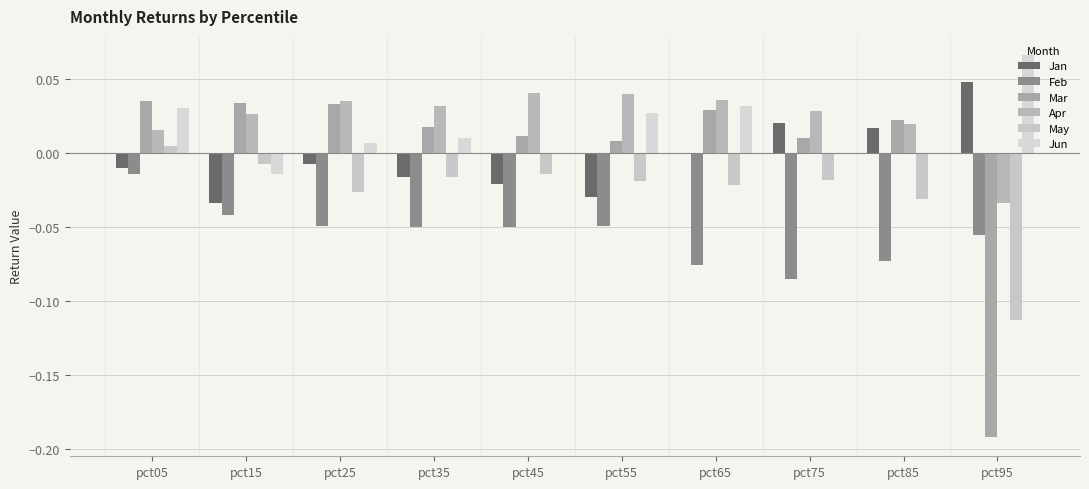

Is it true that Apr equals 0.0 at pct35?

True